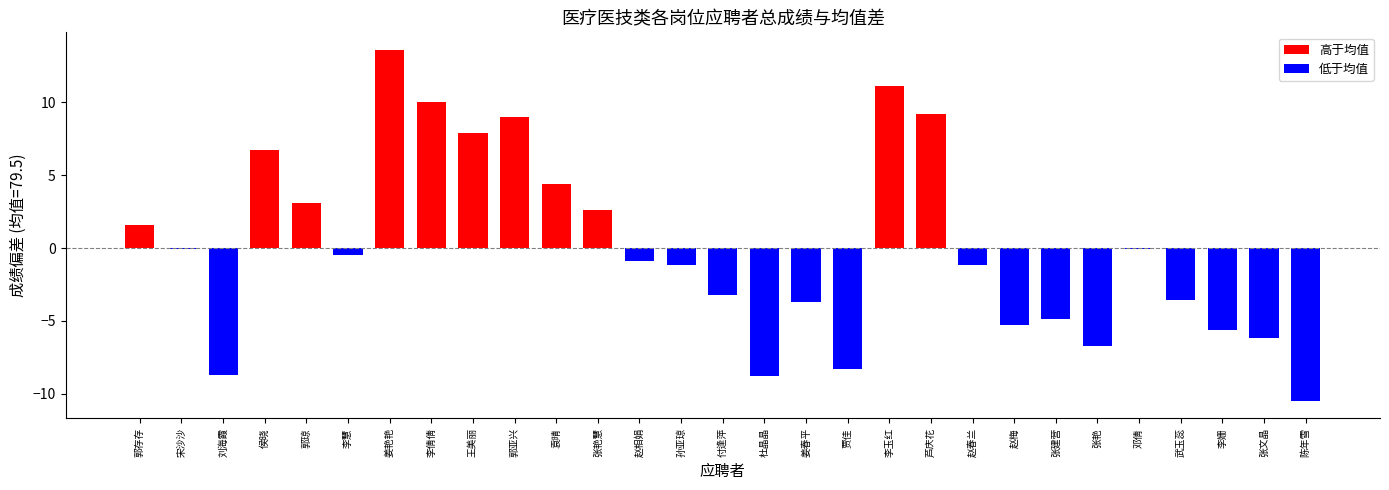

The chart shows a value of 70.8 at 刘海霞. True or false?

True